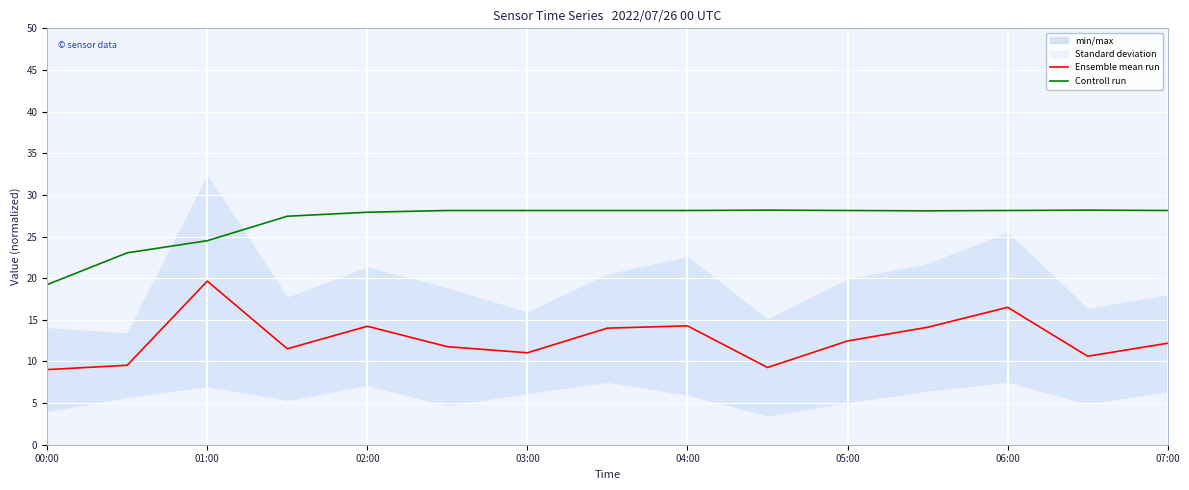

True or false: Ensemble mean run and Controll run cross at least once.

False